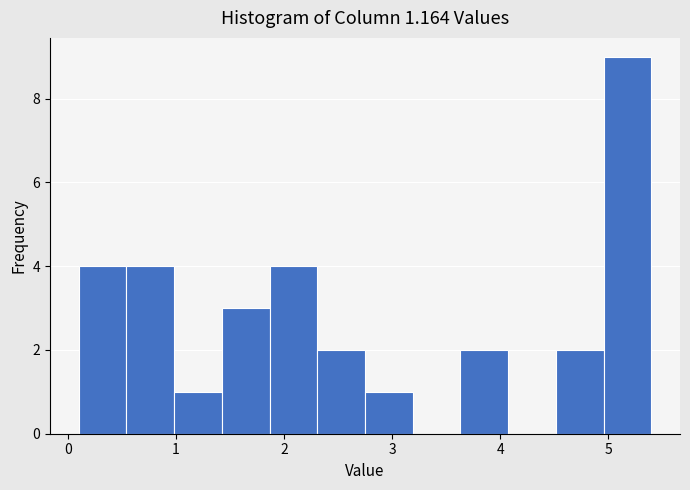

What is the height of the bar covering 3.6 to 4.1 on the x-axis? Neither the bar edges nor the heights are printed on the chart, so give them approximately, as read against the axes.

2